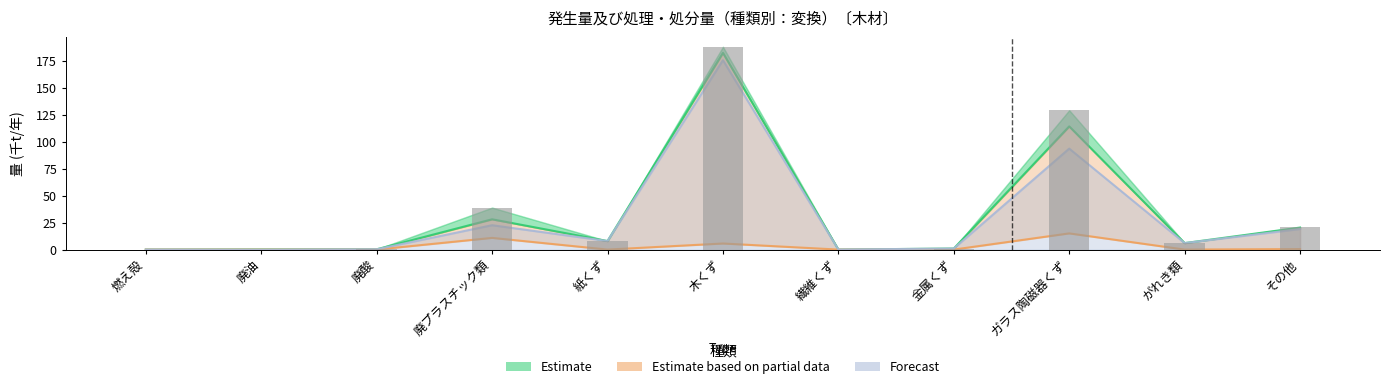

Between 紙くず and ガラス陶磁器くず, which is larger?

ガラス陶磁器くず